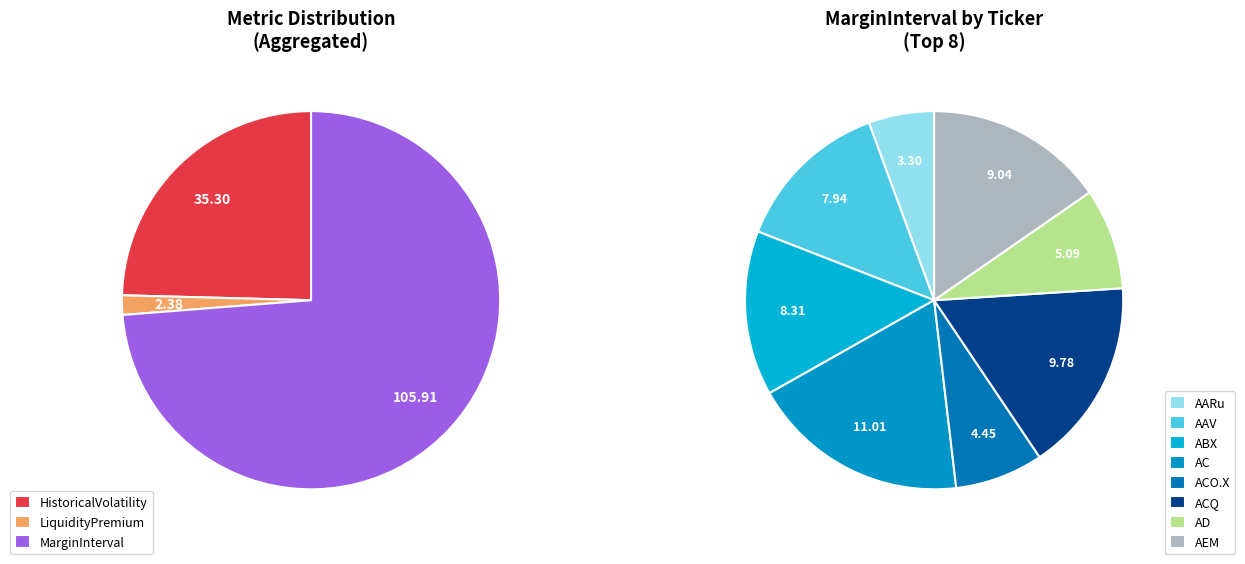

What is the difference between the highest and lowest values at AC?

11.0